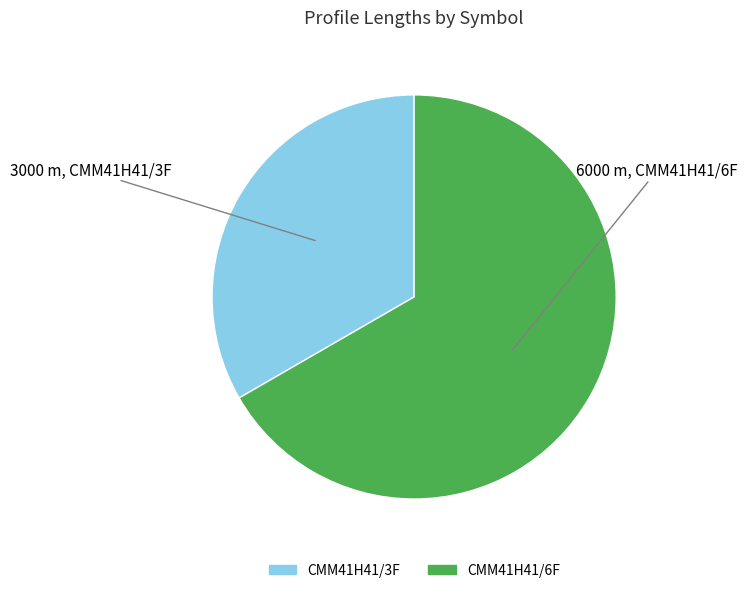

Do CMM41H41/3F and CMM41H41/6F together represent more than half of the pie?

Yes